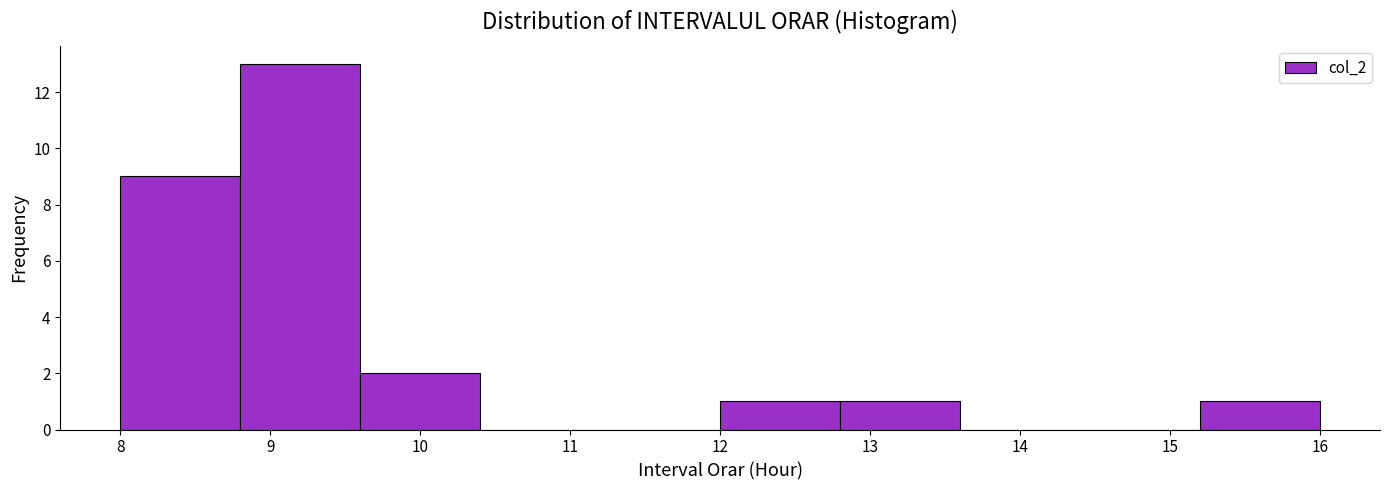

Over which range of the x-axis is the bar tallest?

8.8 to 9.6